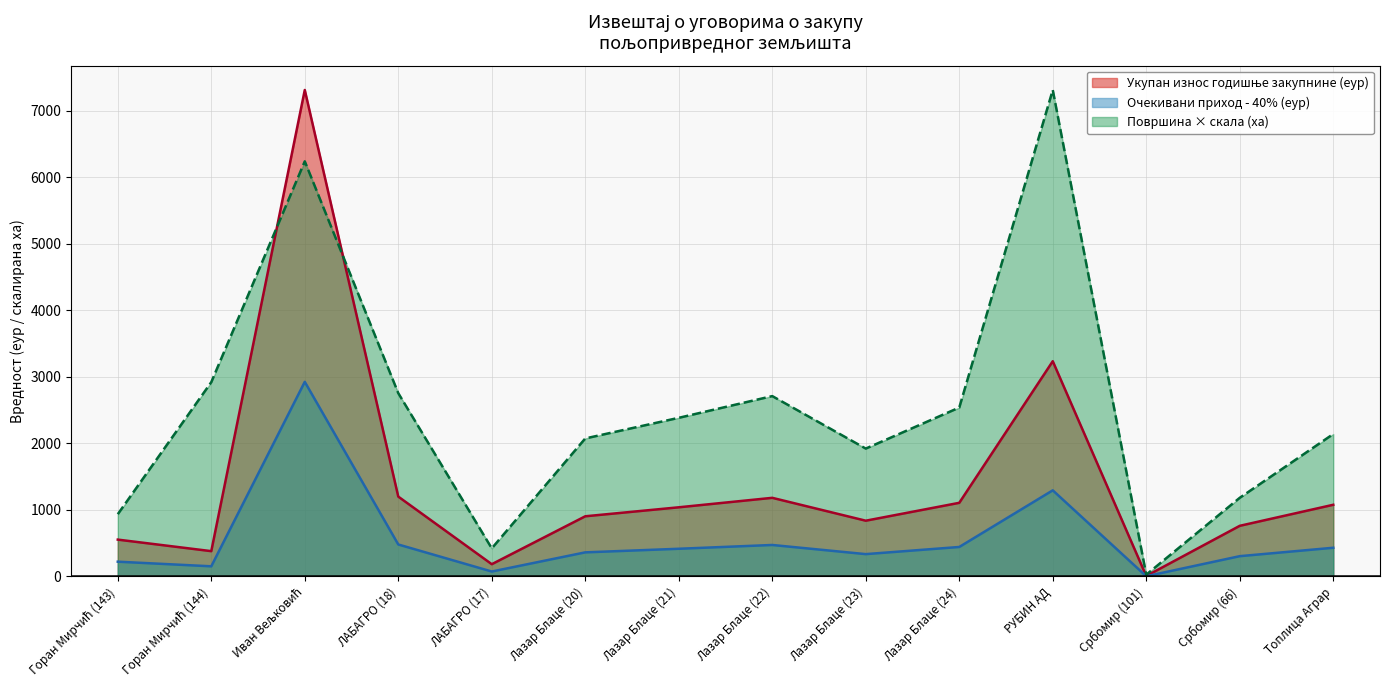

What is the difference between the Укупан износ годишње закупнине (еур) values at Горан Мирчић (144) and Иван Вељковић?

6932.1